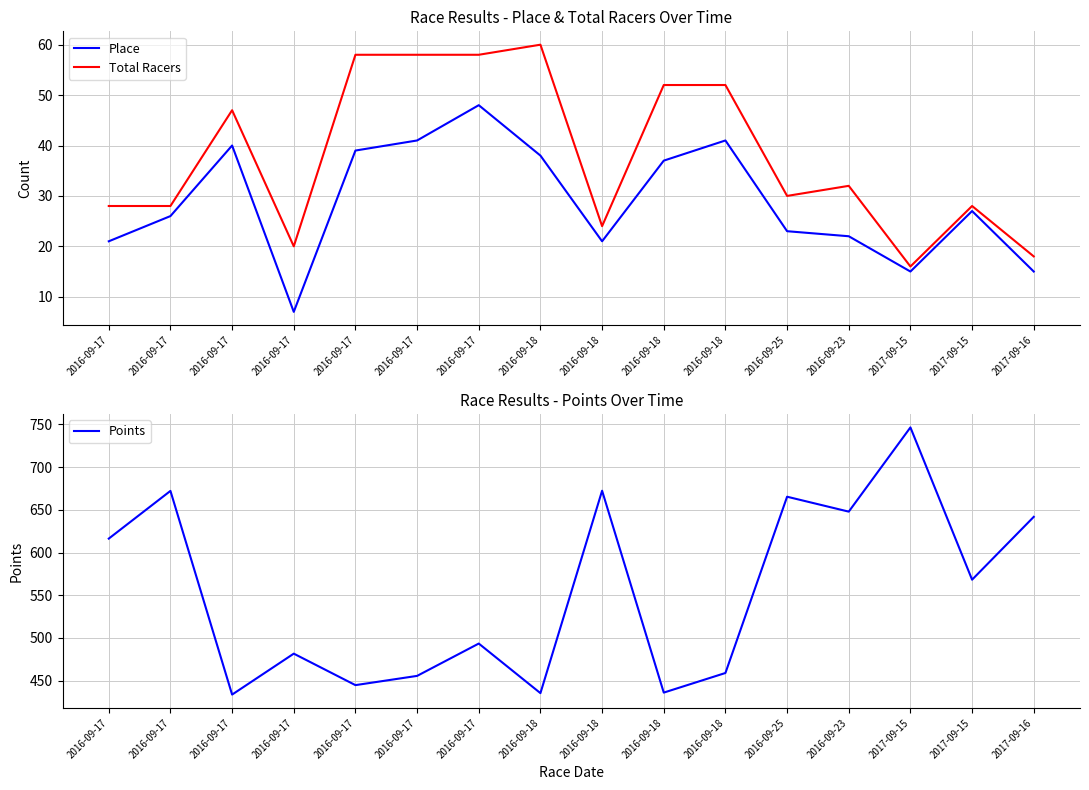

What is the smallest value displayed?

7.0